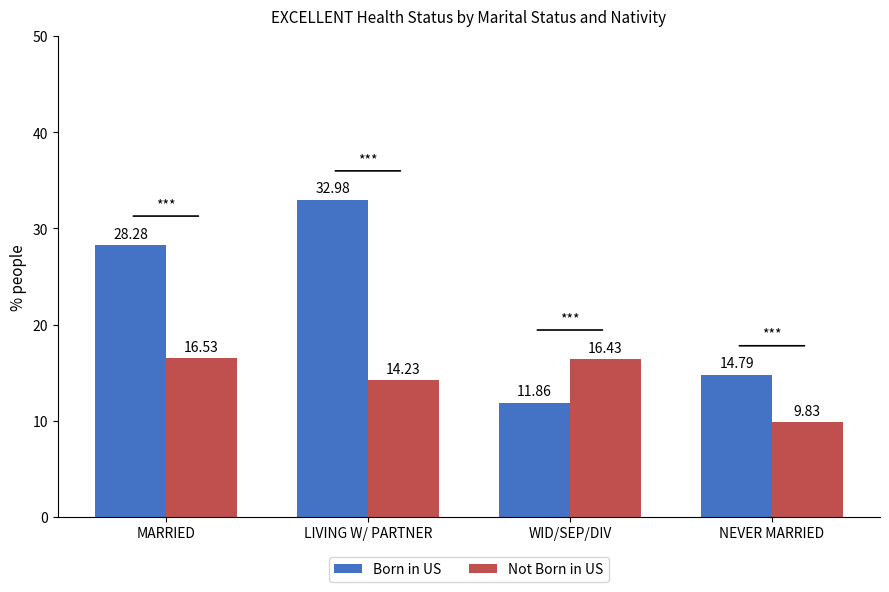

What are all the series names shown in the legend?

Born in US, Not Born in US